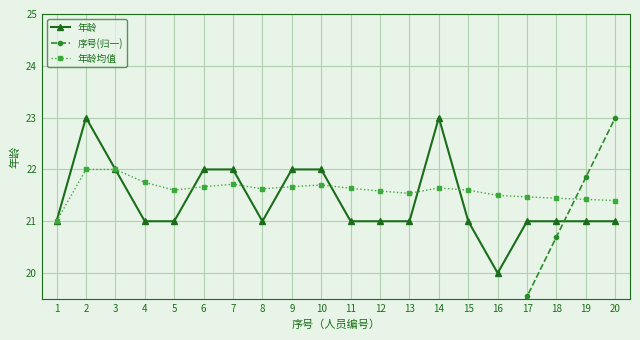

List the labels in order of 年龄均值 value, smallest first.

1, 20, 19, 18, 17, 16, 13, 12, 5, 15, 8, 11, 14, 6, 9, 10, 7, 4, 2, 3